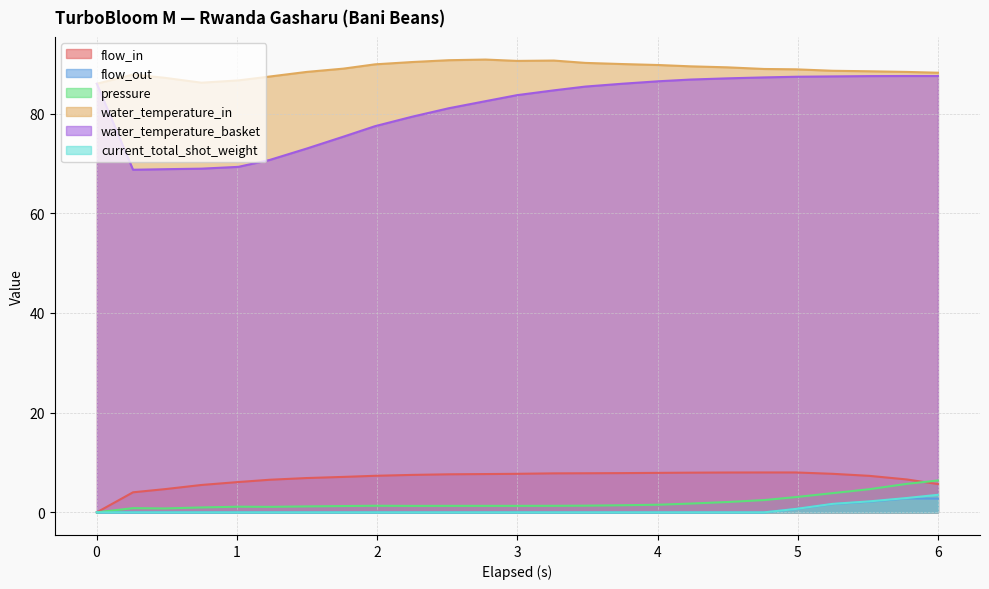

True or false: water_temperature_in and current_total_shot_weight intersect in this chart.

False